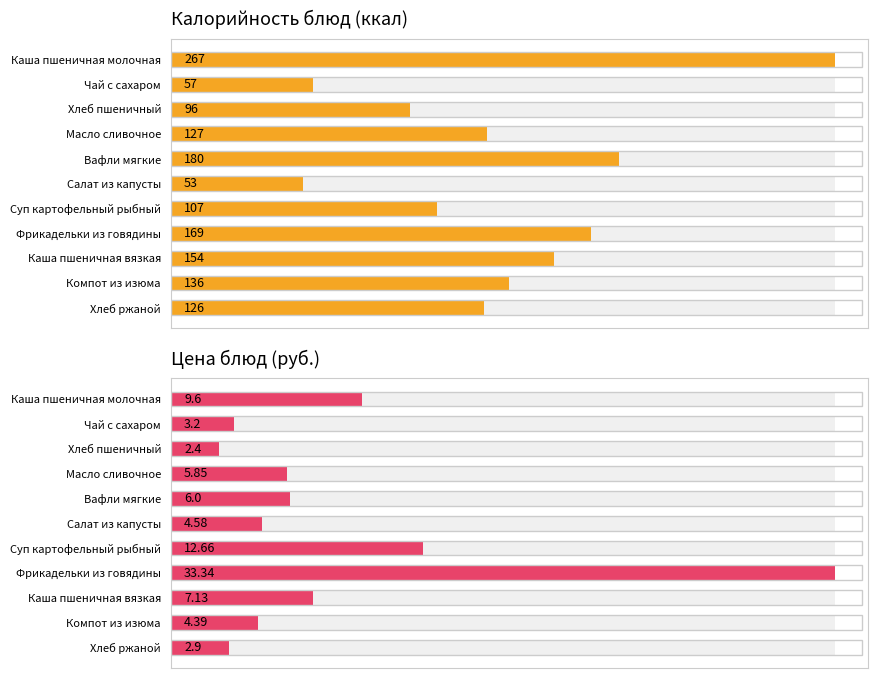

The value of Калорийность блюд (ккал) at Вафли мягкие is 307.3. True or false?

False